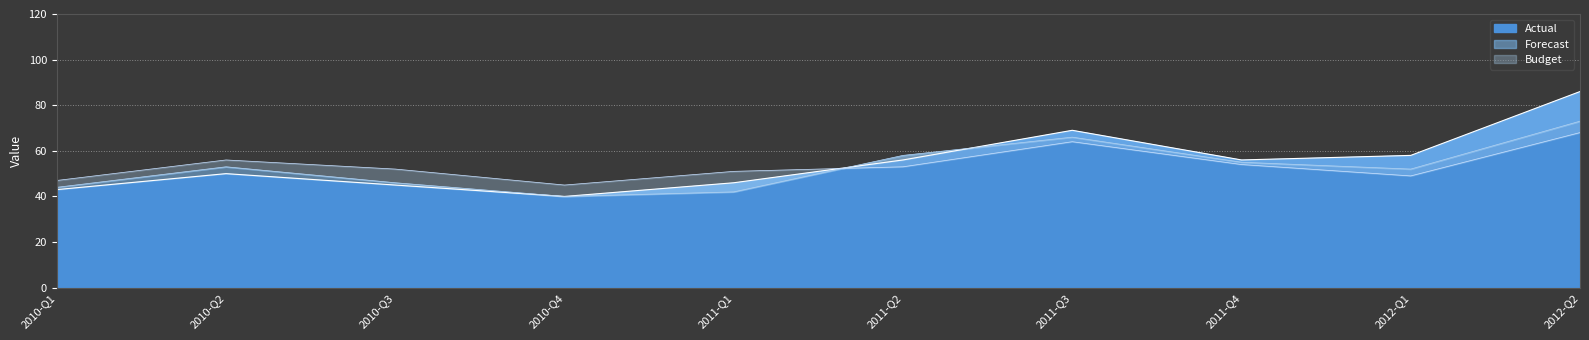

What is the spread (max minus min) of values at 2012-Q2?

18